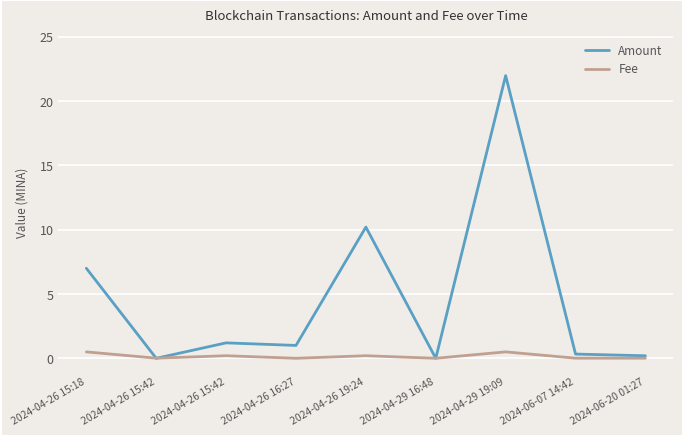

What is the difference between the Amount values at 2024-04-29 16:48 and 2024-04-26 15:42?

1.2